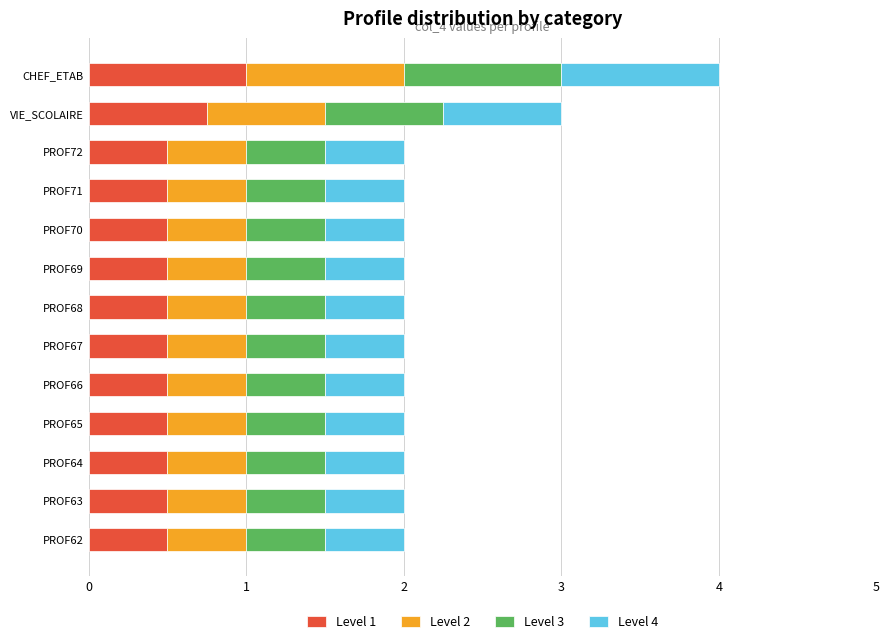

What is the difference between the maximum and minimum values in the Level 1 series?

0.5